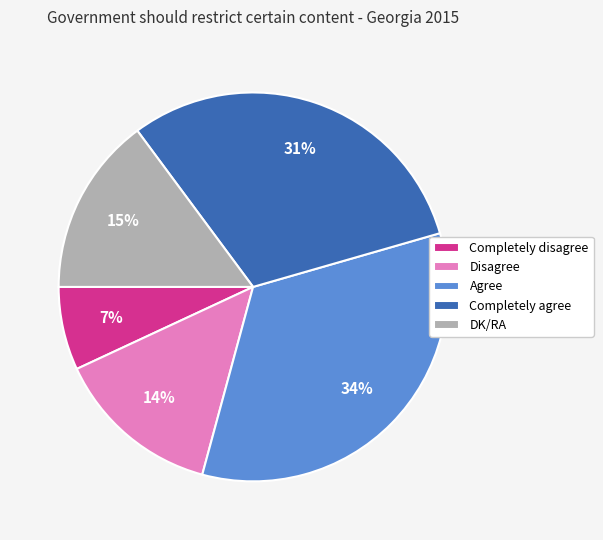

Do Completely agree and Completely disagree together represent more than half of the pie?

No